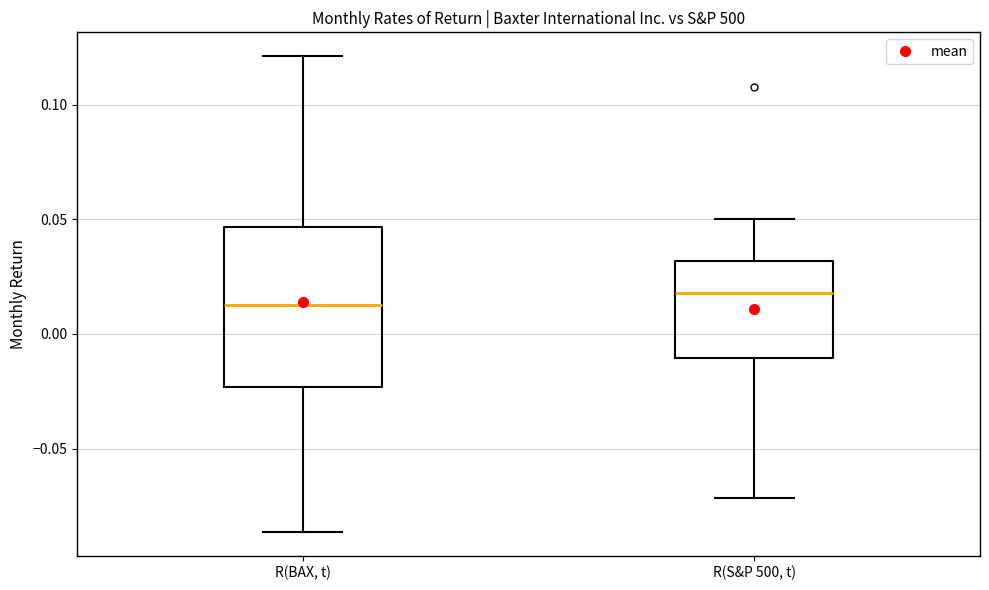

Where does the upper whisker of the box for R(S&P 500, t) end on the y-axis? The values are not printed on the chart, so give them approximately, as read against the axis.

0.050